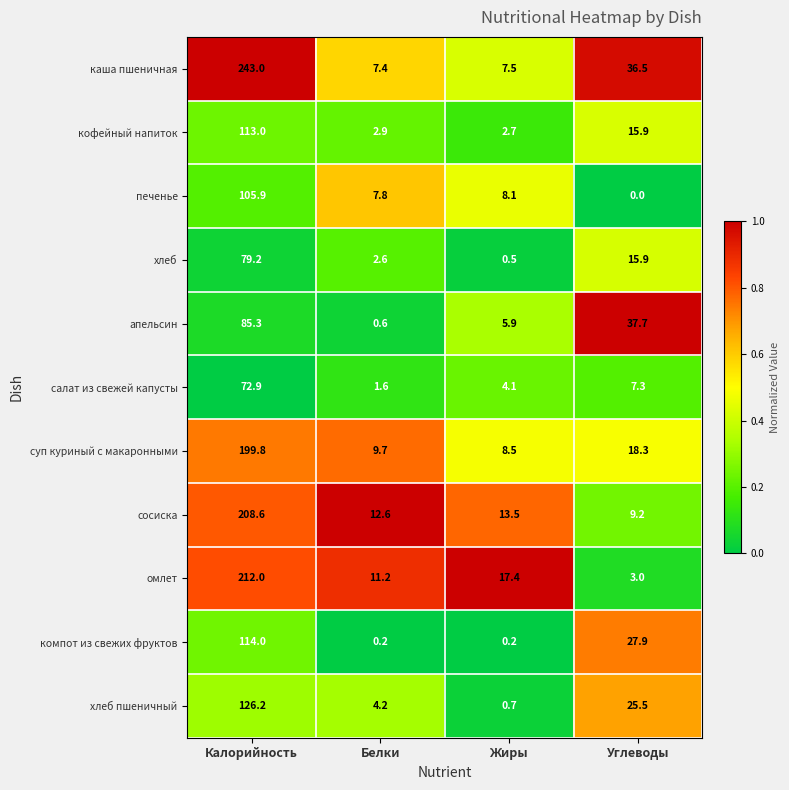

At which category is the sum across all series the highest?

Калорийность